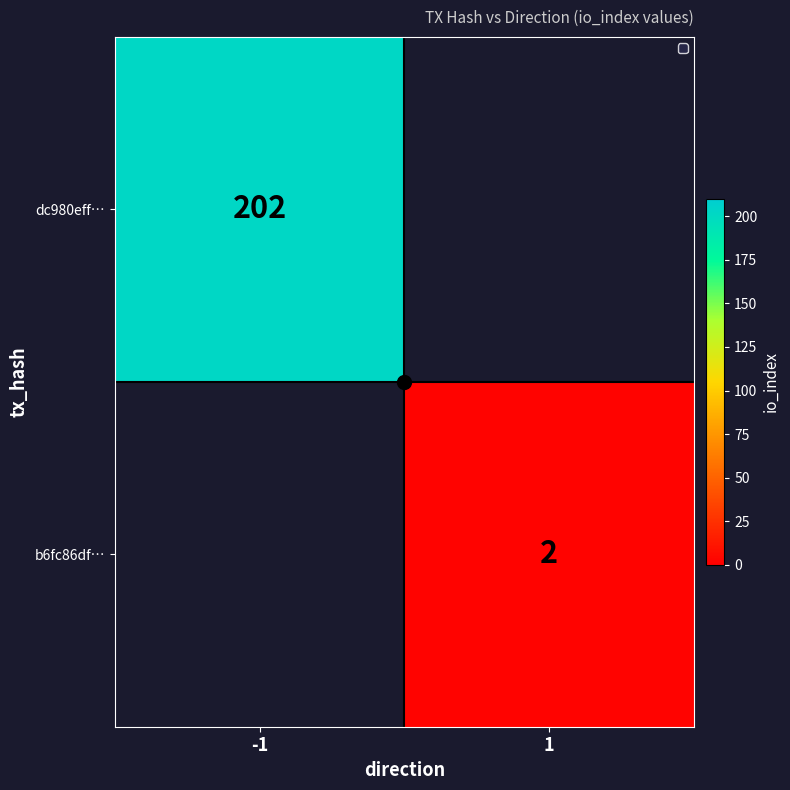

The value of b6fc86df… at 1 is 2. True or false?

True